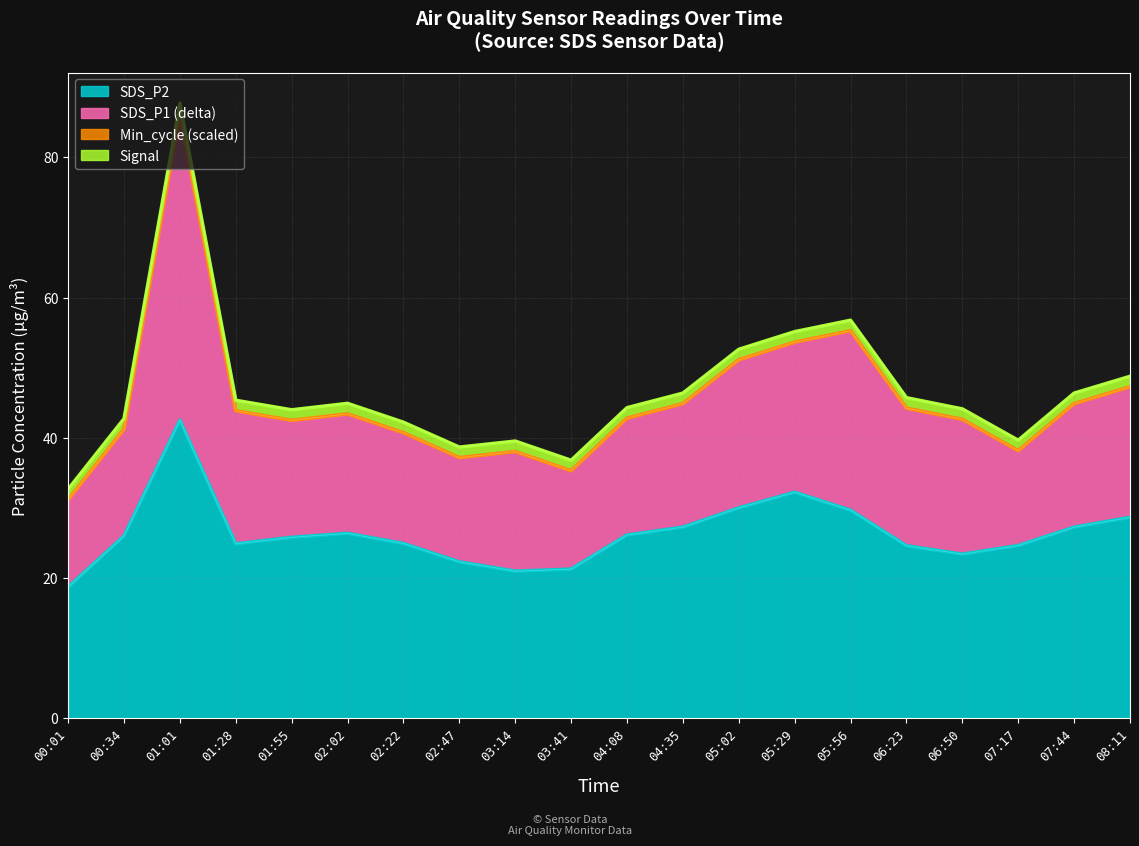

Reading right to left, extract all data points from this chart.

SDS_P1: 47.2	44.9	38.1	42.6	44.2	55.2	53.6	51.1	44.9	42.8	35.3	38.0	37.1	40.7	43.4	42.4	43.8	86.2	41.2	31.1
SDS_P2: 28.6	27.2	24.6	23.4	24.6	29.7	32.2	30.0	27.2	26.1	21.3	21.0	22.3	24.9	26.4	25.8	24.9	42.5	26.0	18.7